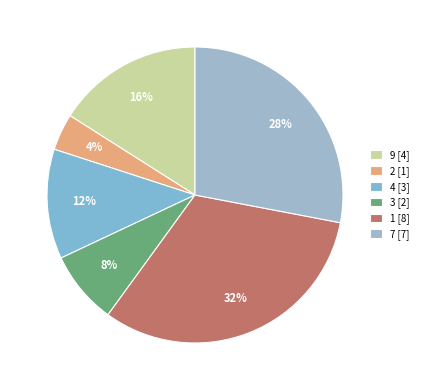

What is the total percentage of 3 and 4?

20.0%